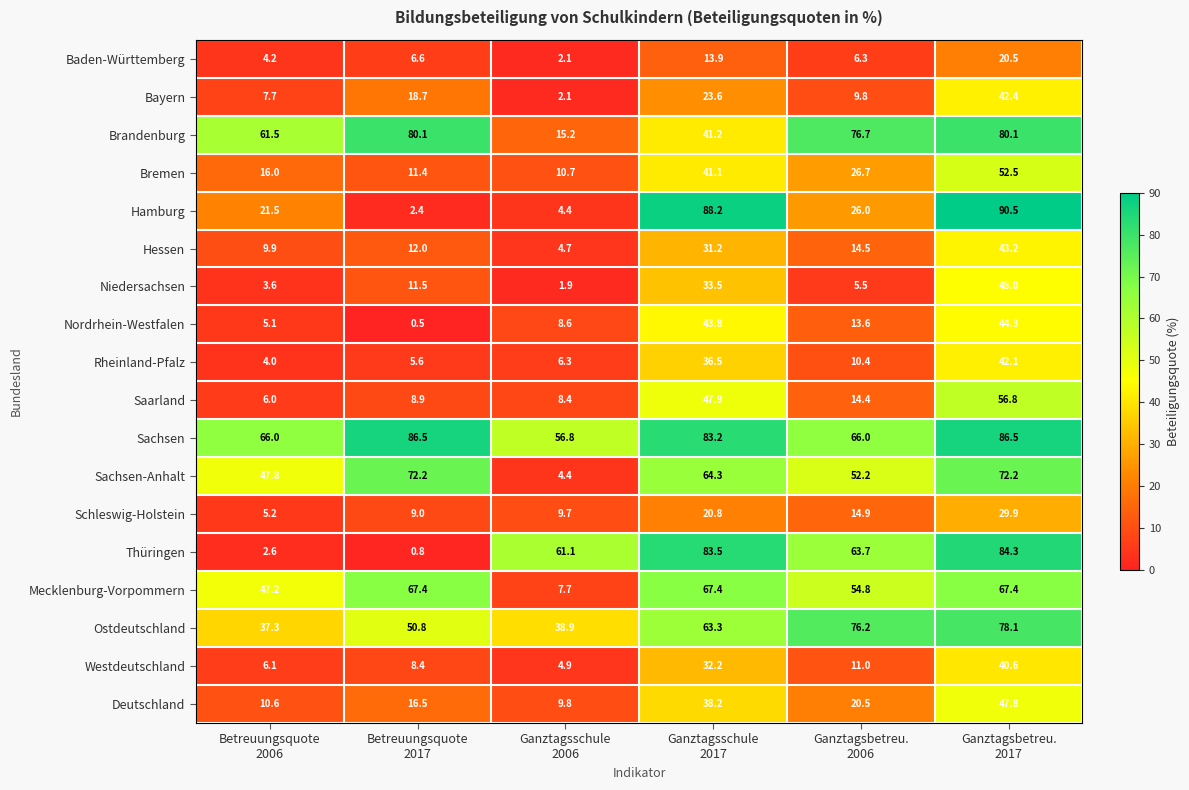

What is the minimum value shown in the chart?

0.5